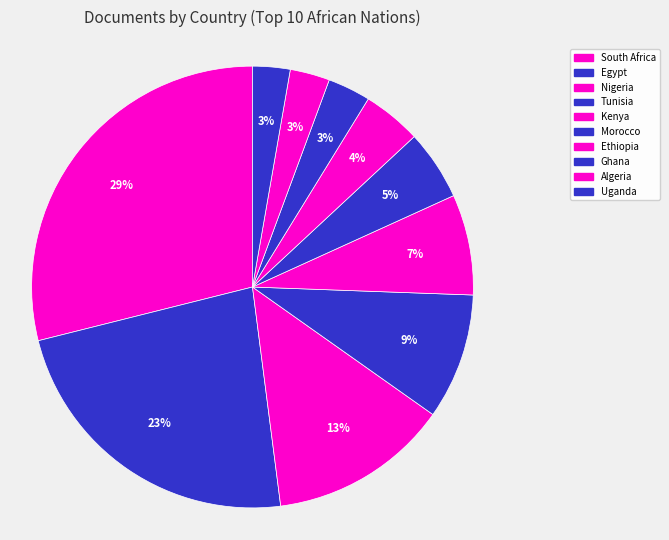

The Ethiopia slice represents 4% of the pie. True or false?

True